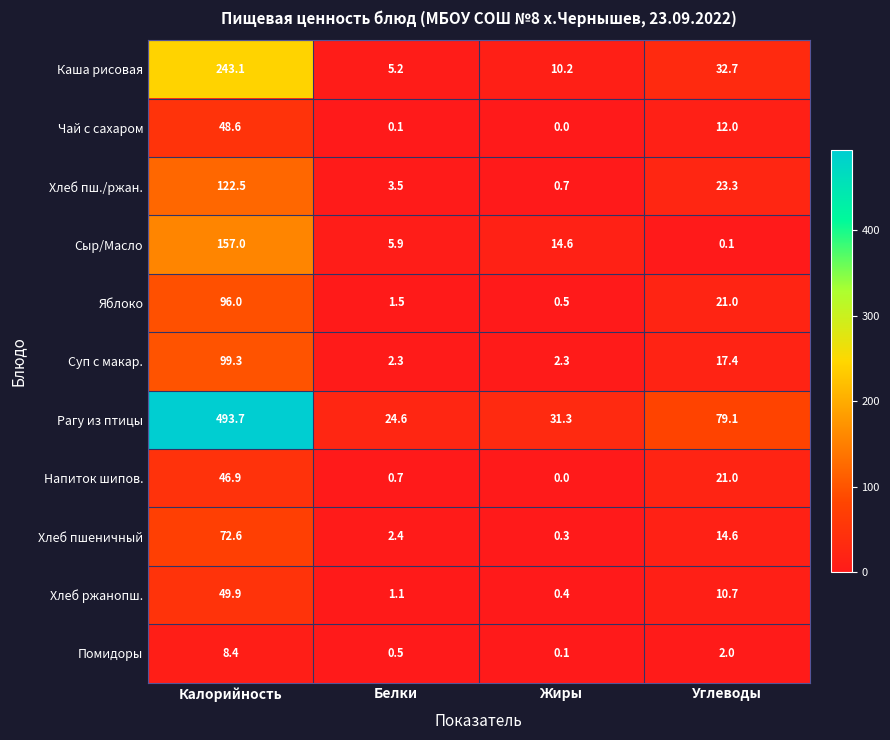

True or false: Помидоры has a value of 0.1 at Жиры.

True